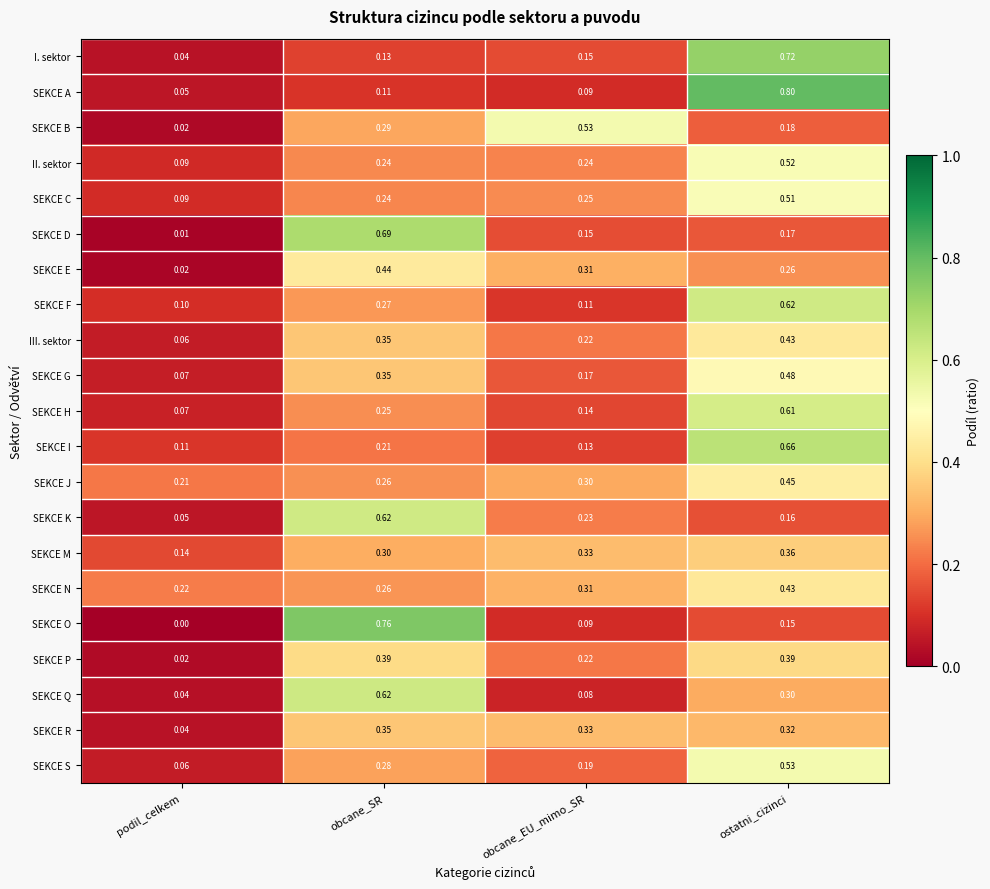

Between obcane_SR and ostatni_cizinci, which series saw the biggest shift?

SEKCE A